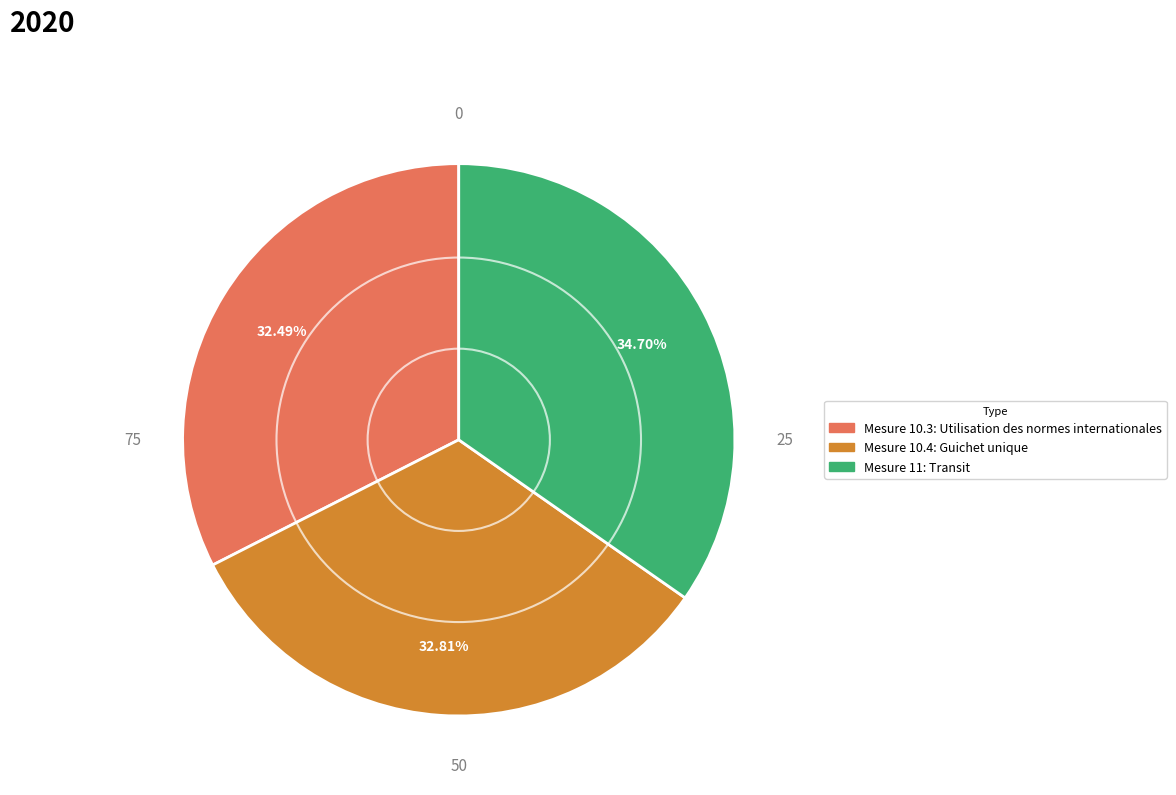

Is there a majority slice in this chart?

No